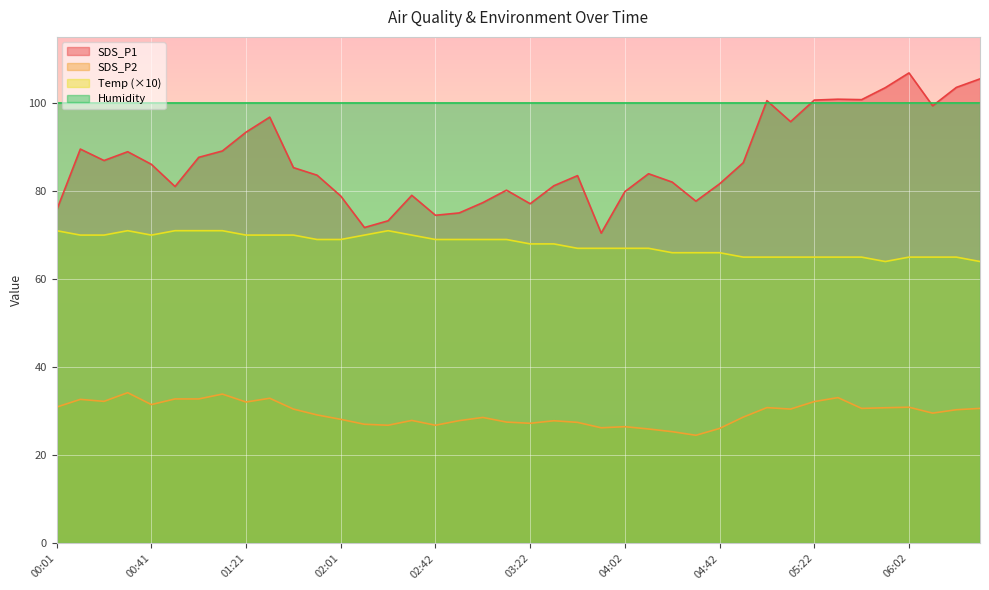

Which series has the largest total across all categories?

Humidity